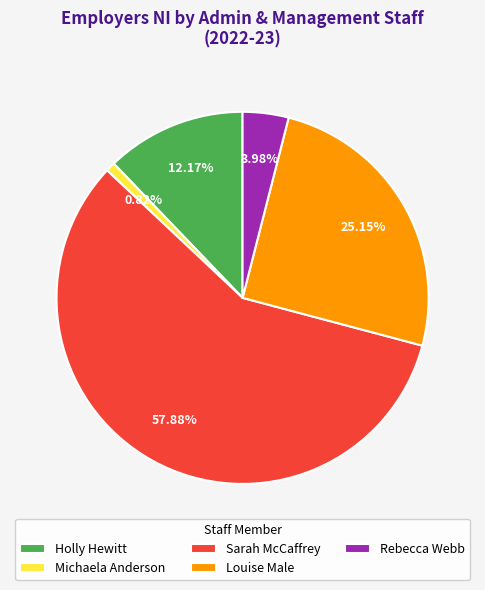

What percentage is the Sarah McCaffrey slice, to the nearest percent?

58%